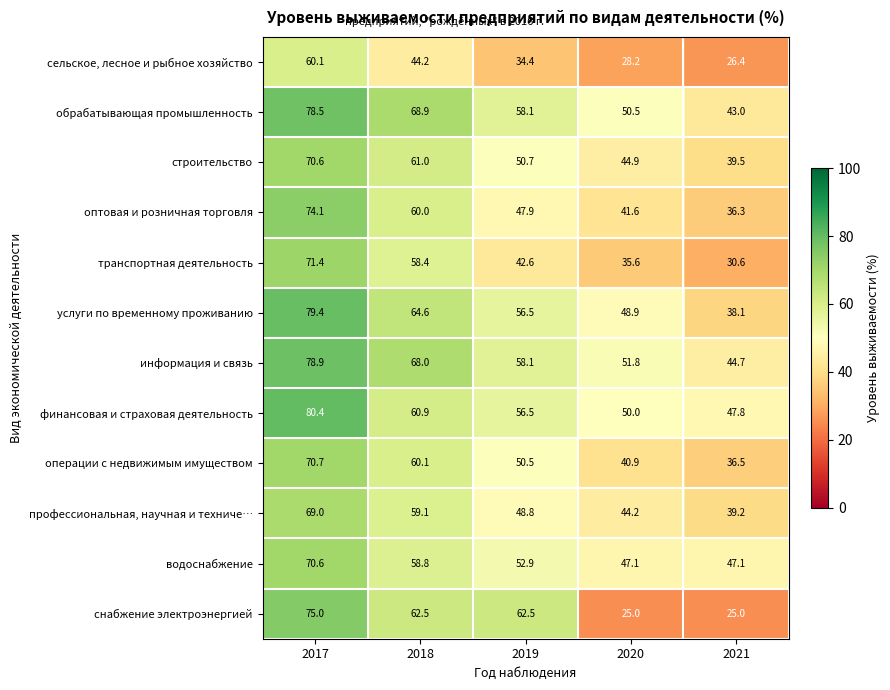

The сельское, лесное и рыбное хозяйство series shows 44.2 at 2018. True or false?

True